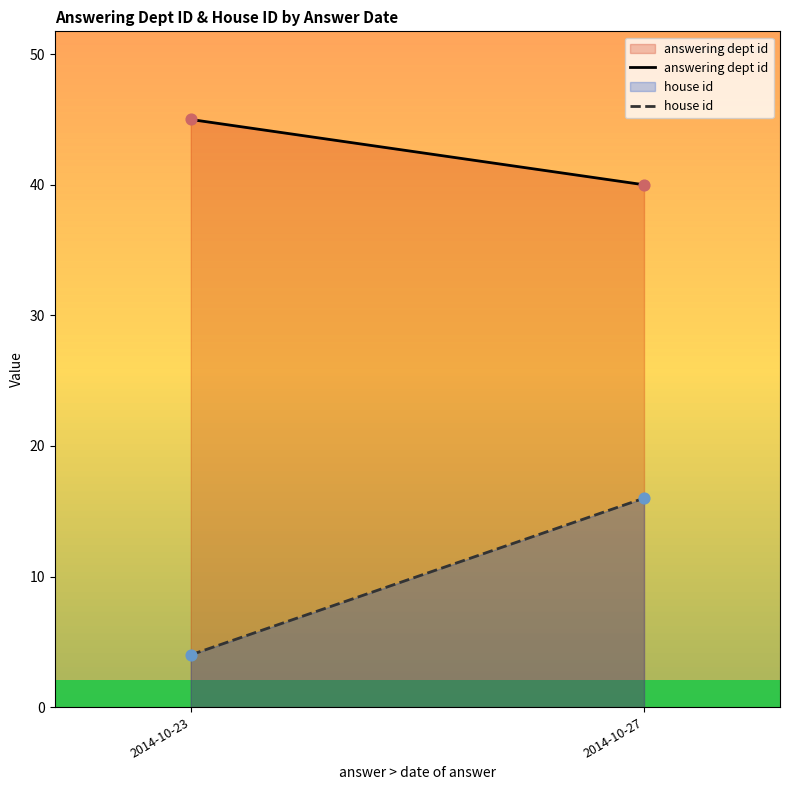

Which series has the widest spread of Y values?

house id